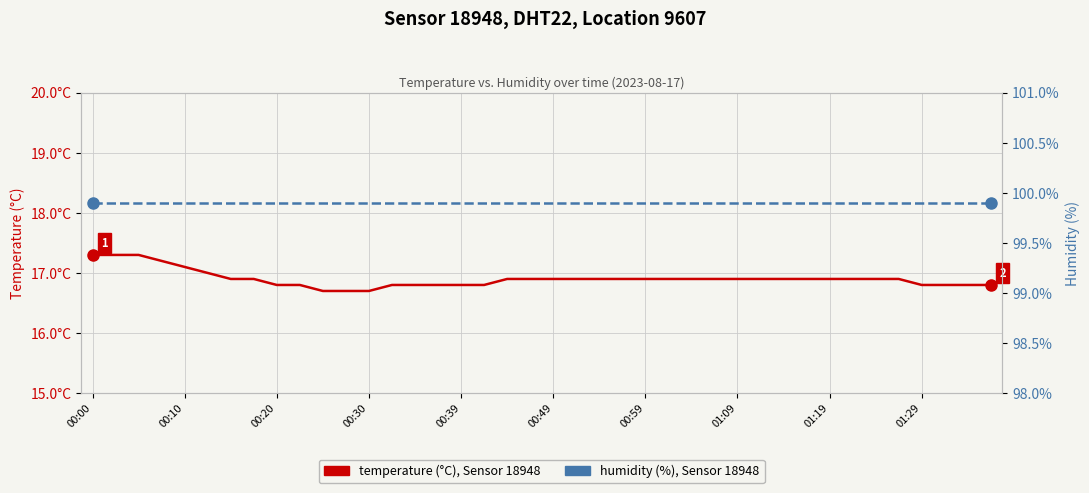

Does the chart display data point markers on the line(s)?

No